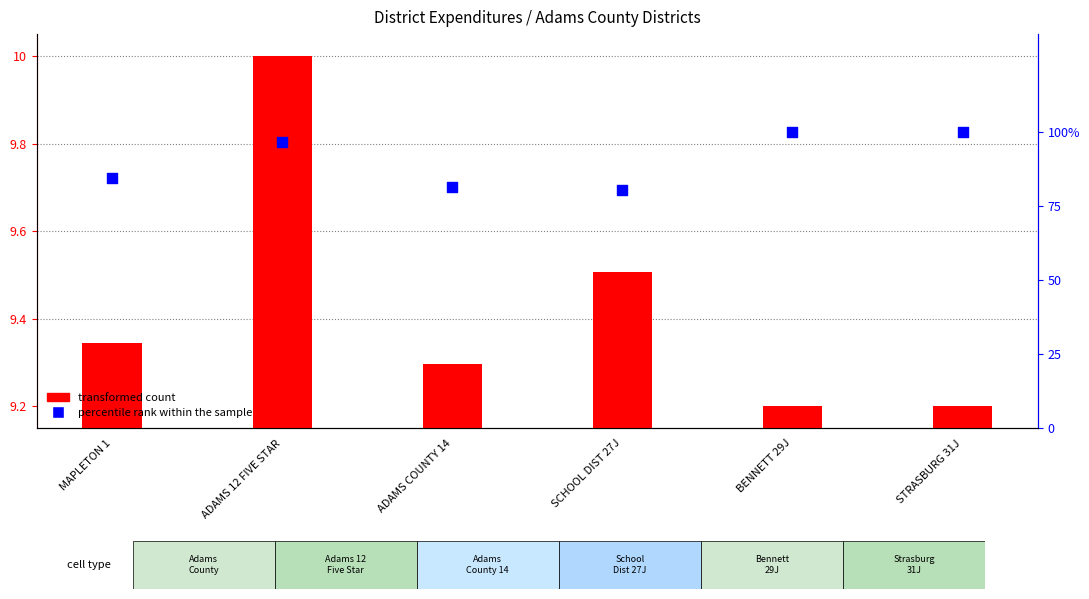

What are all the series names shown in the legend?

transformed count, percentile rank within the sample